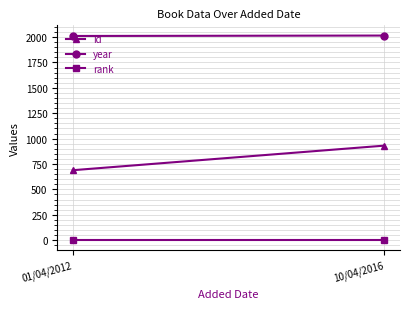

At which label is rank closest to 1?

01/04/2012